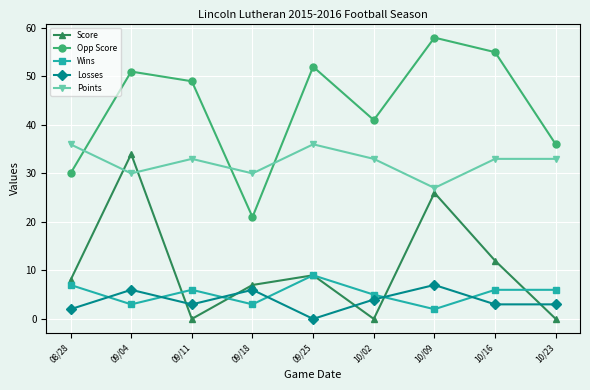

True or false: Losses and Points intersect in this chart.

False